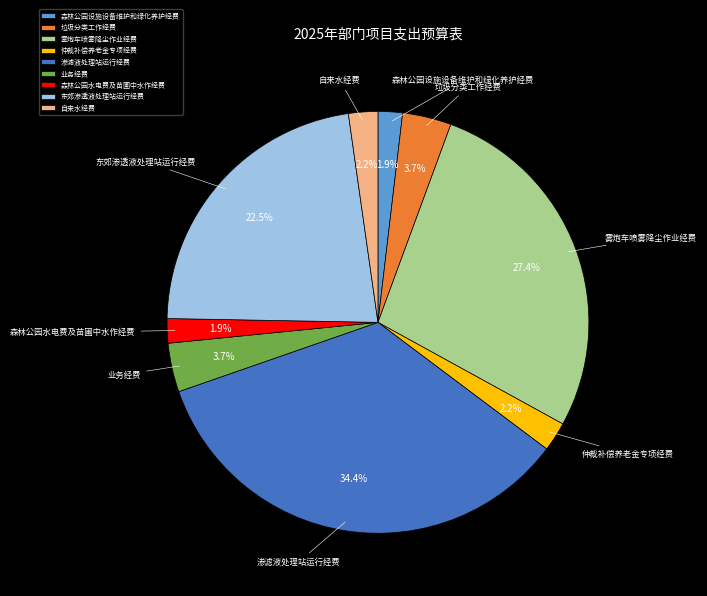

What portion of the pie excludes 雾炮车喷雾降尘作业经费?

72.6%